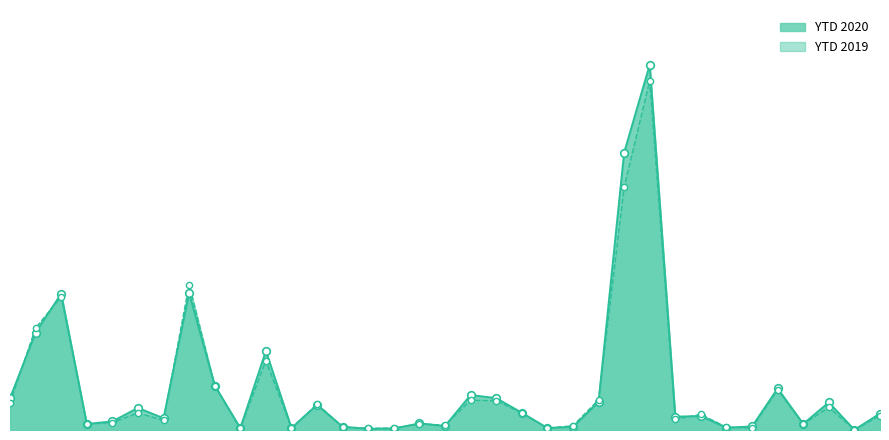

Which series has the largest total across all categories?

YTD 2020